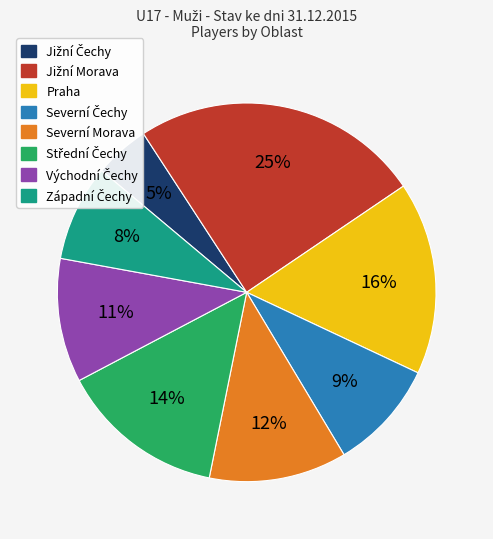

Do Severní Morava and Praha together represent more than half of the pie?

No